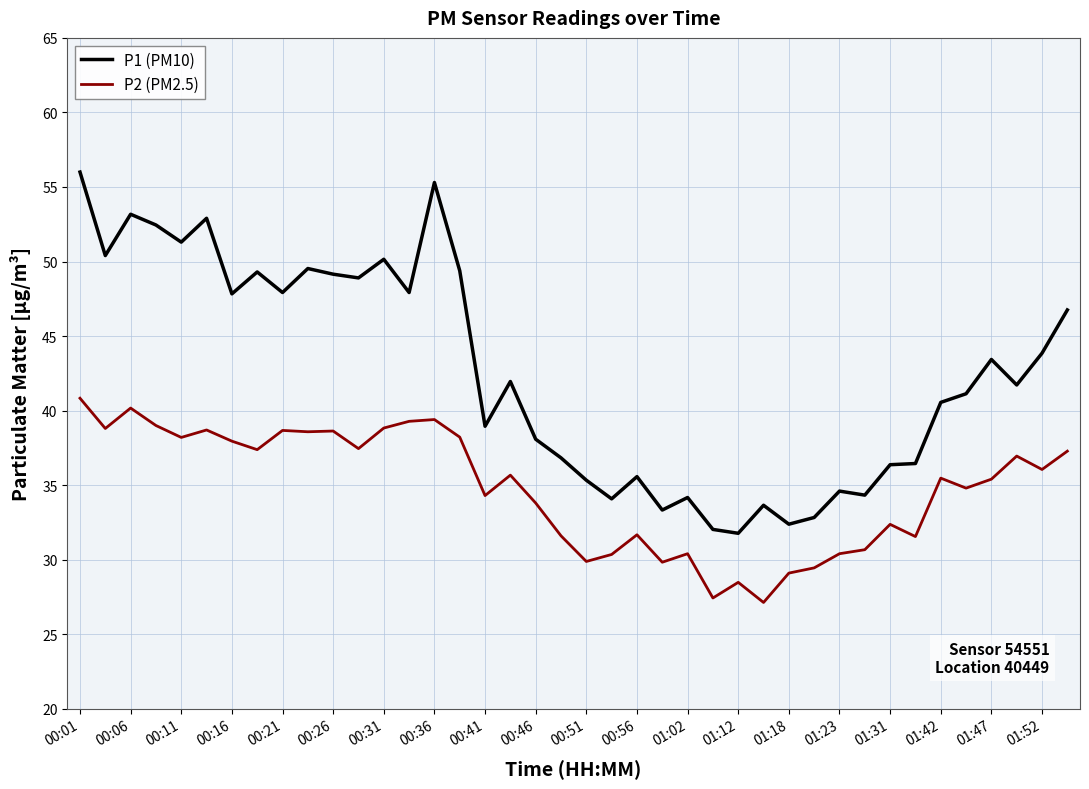

Which series has the widest spread of values?

P1 (PM10)